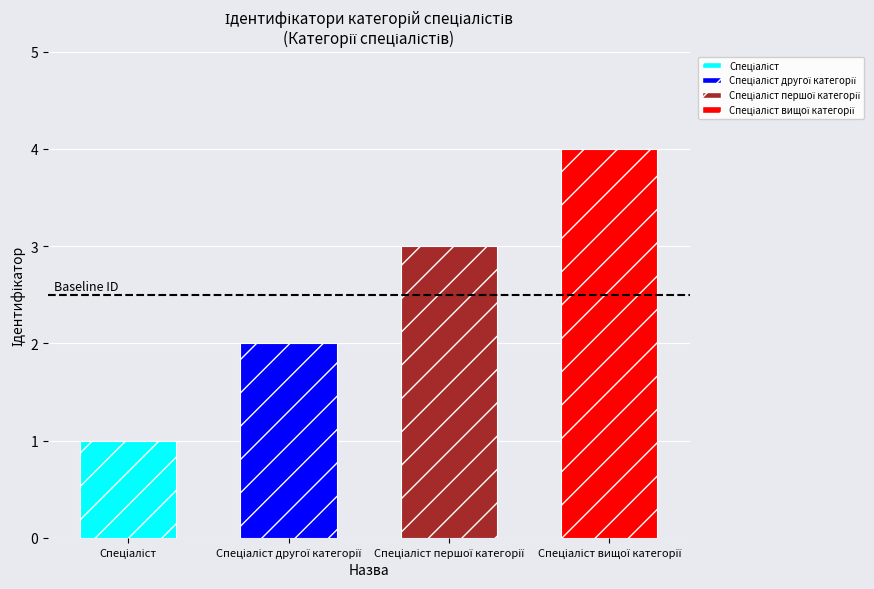

What is the difference between the values at Спеціаліст першої категорії and Спеціаліст?

2